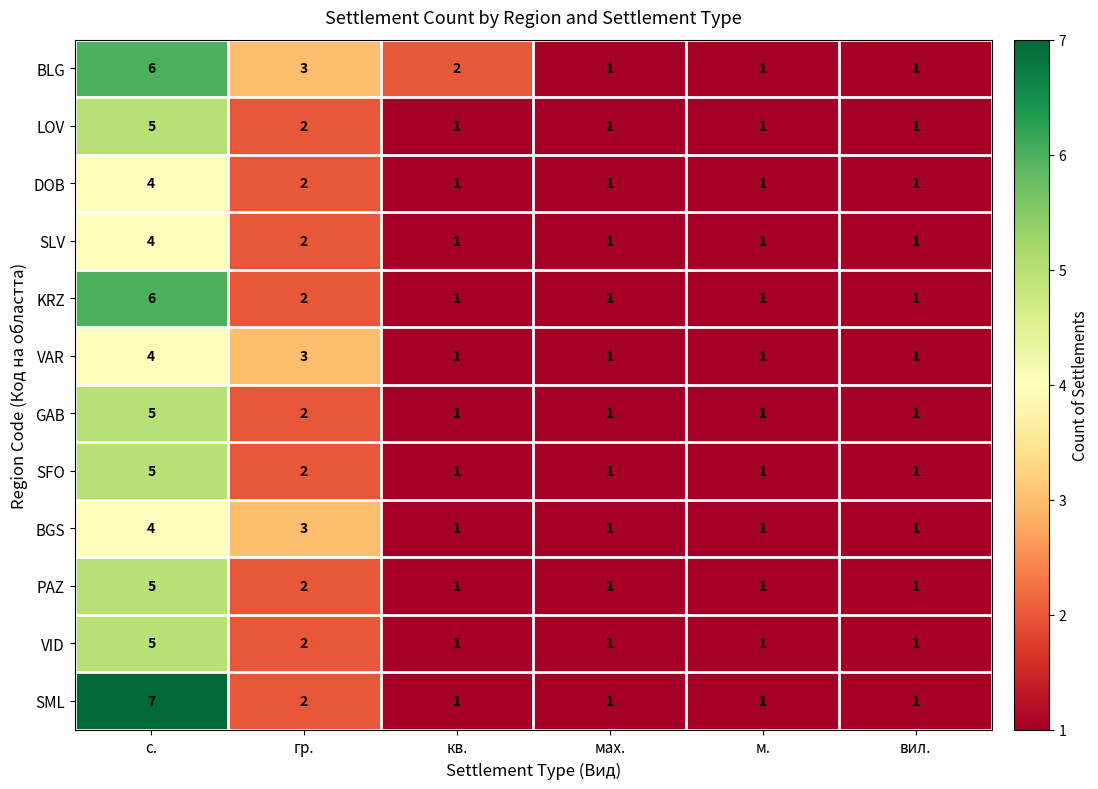

What is the maximum value for VAR?

4